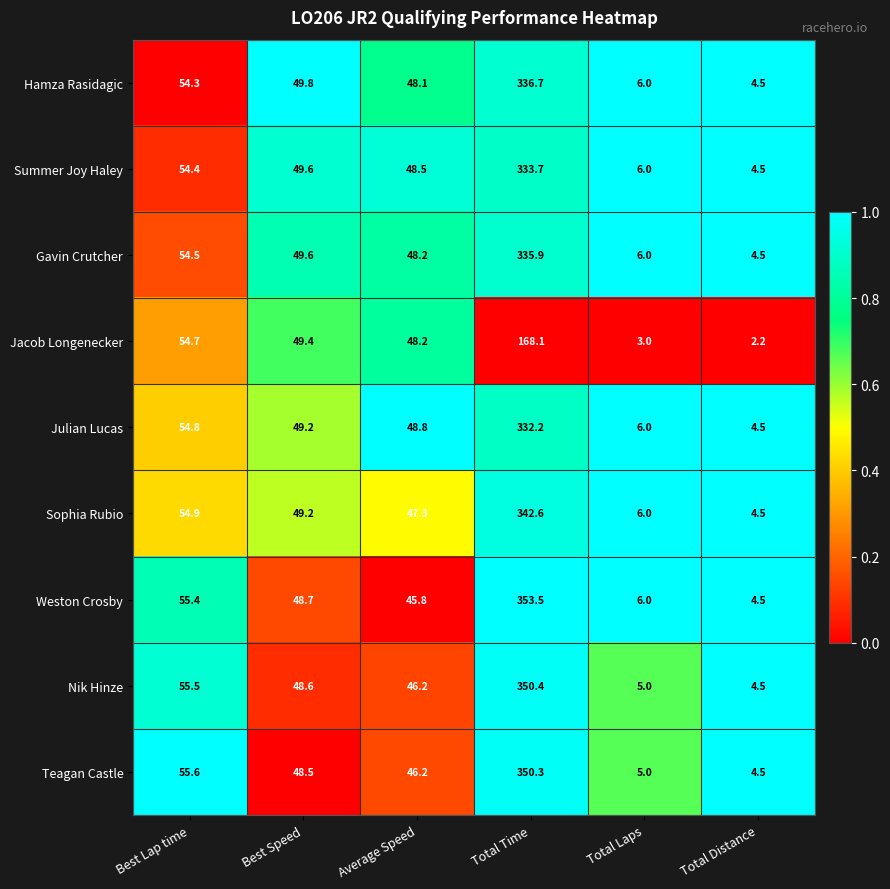

Which series changed the most between Best Lap time and Total Time?

Weston Crosby